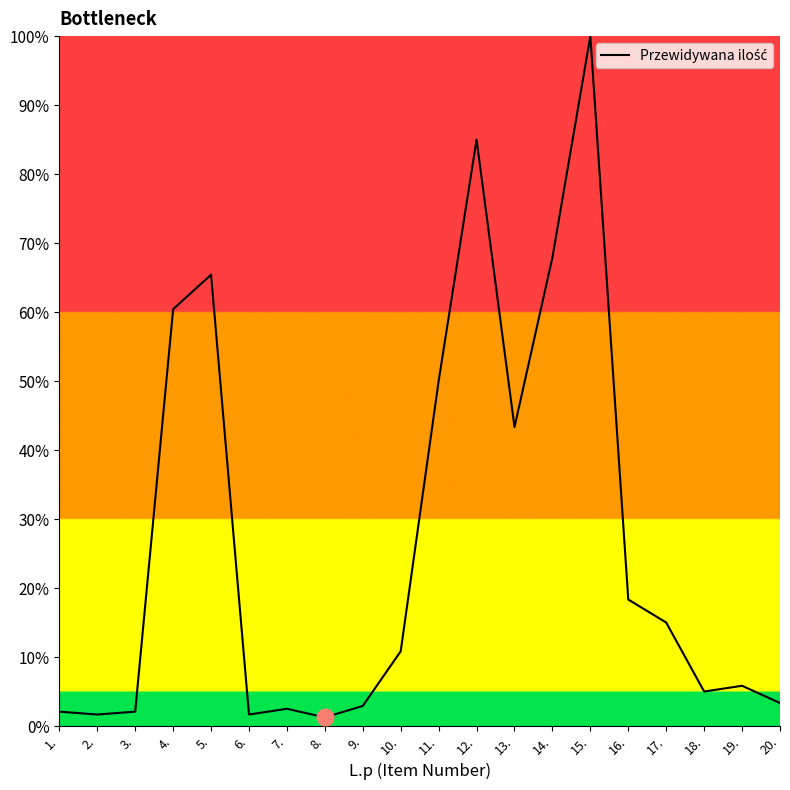

Between 3. and 13., which is larger?

13.